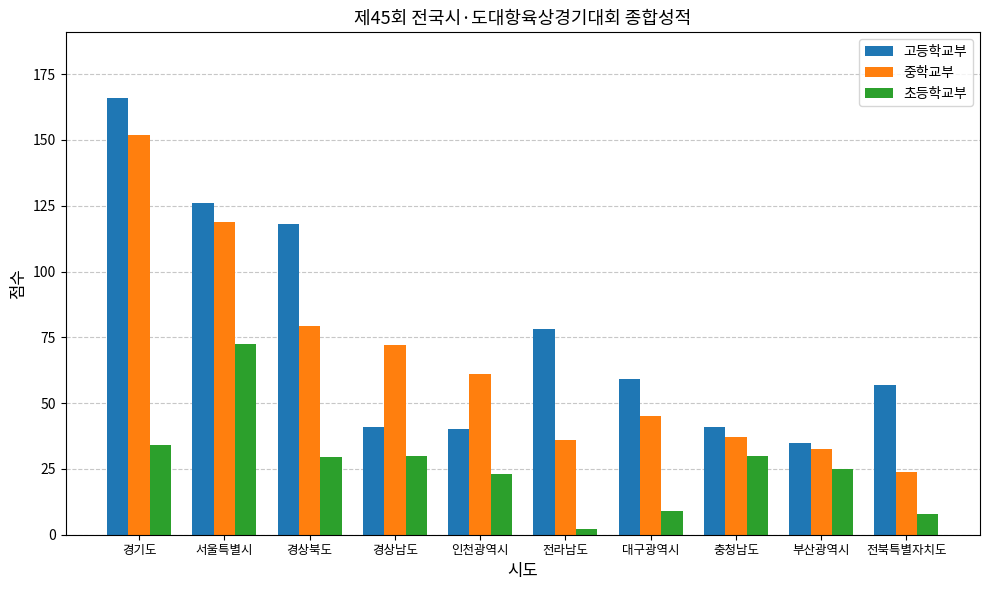

What is the difference between the second highest and minimum values in the 중학교부 series?

95.0